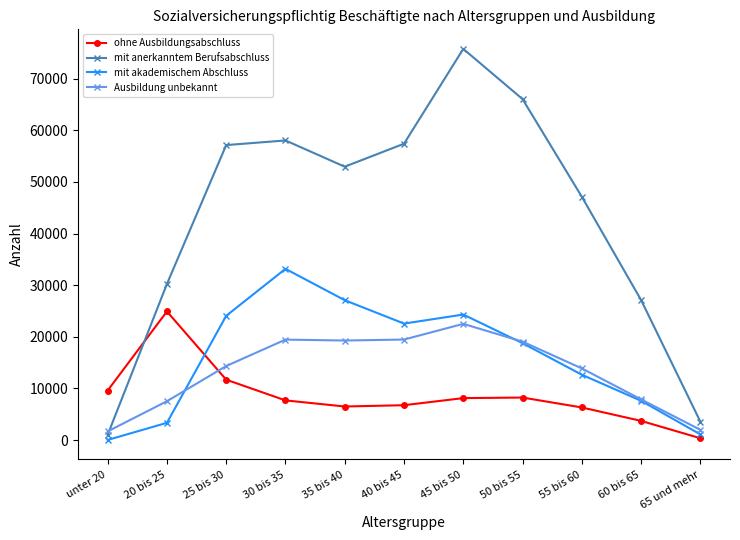

Where do Ausbildung unbekannt and ohne Ausbildungsabschluss first cross each other?

20 bis 25 and 25 bis 30